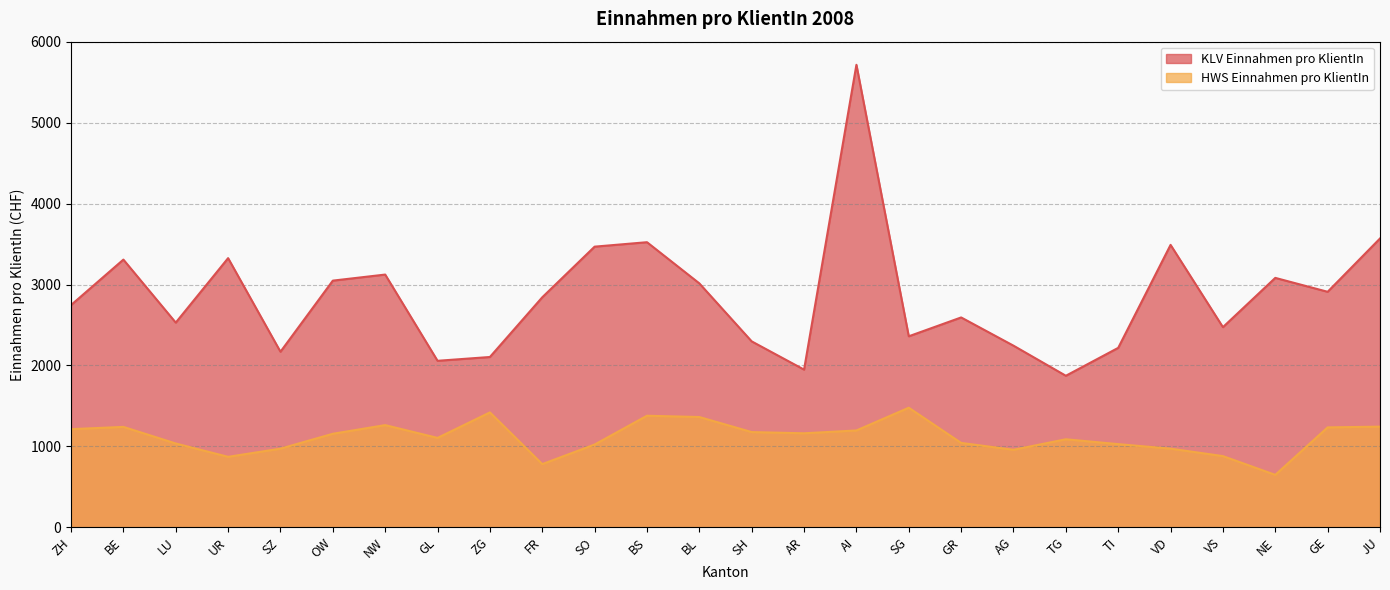

Where is the first local maximum for KLV Einnahmen pro KlientIn?

BE